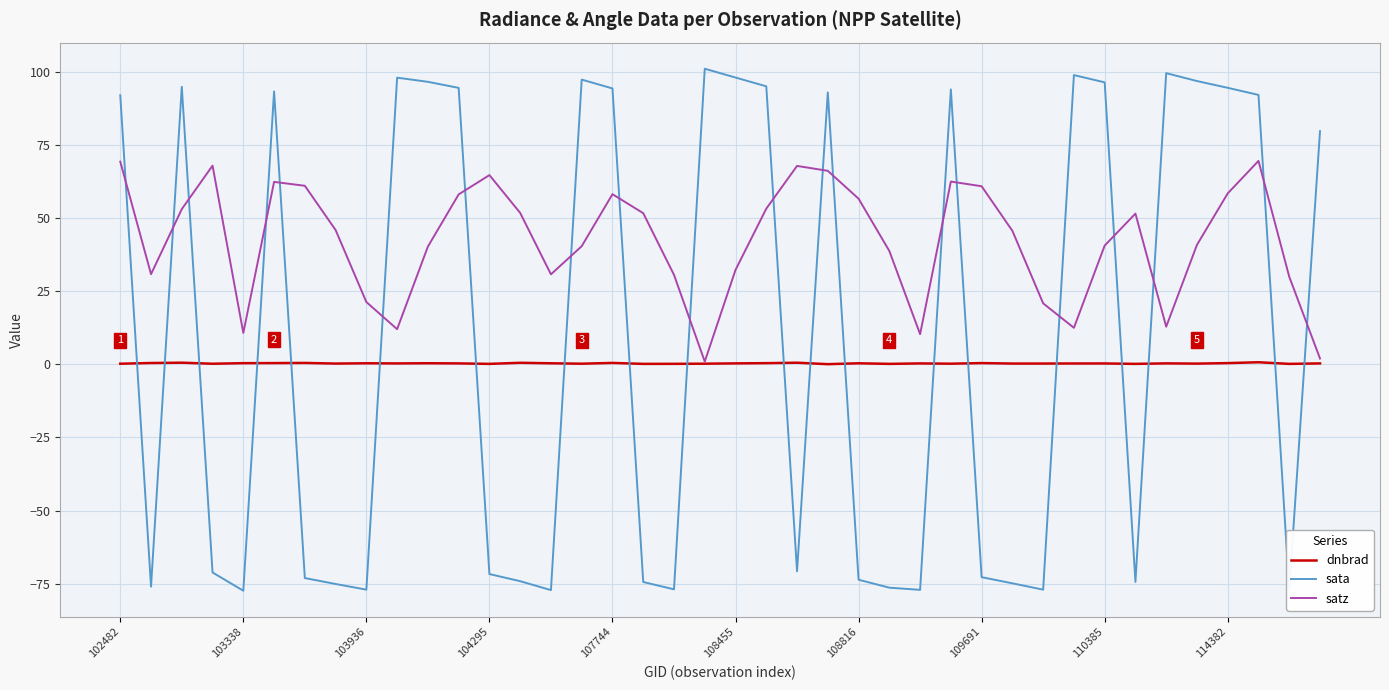

How many interior local valleys does the satz series have?

8